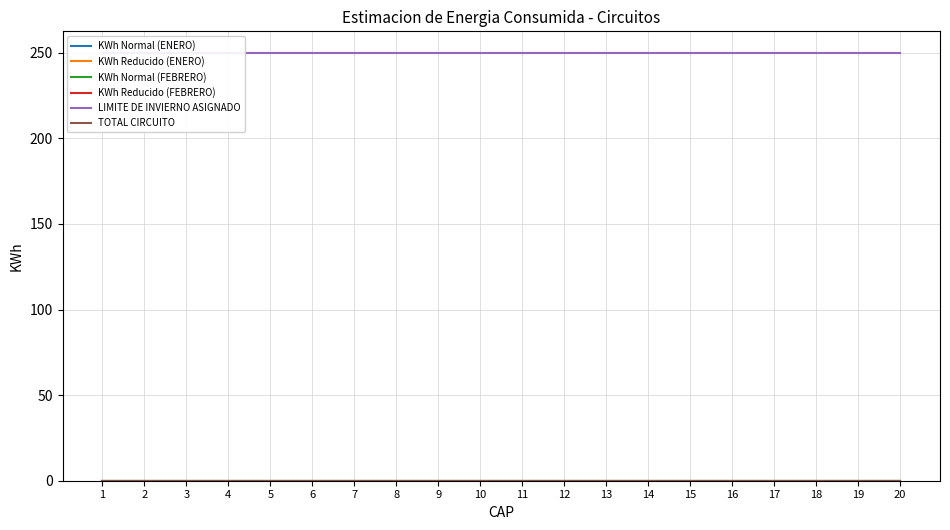

Does the chart have visible grid lines?

Yes